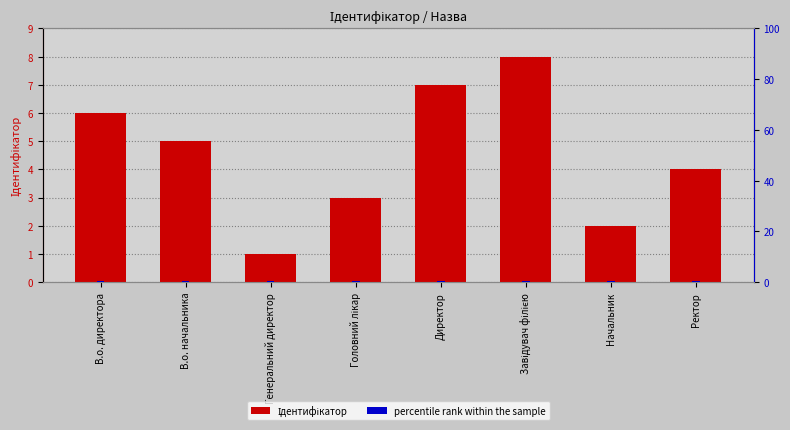

How many bars are there in each group?

2